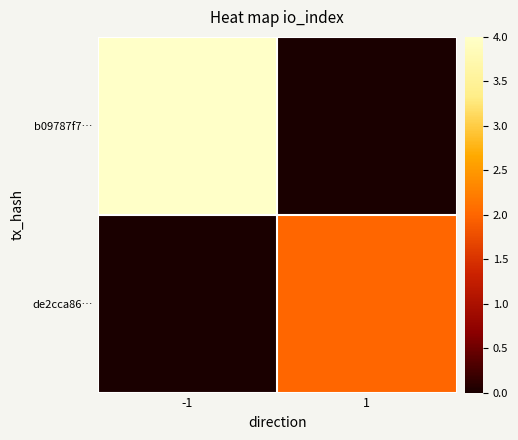

Reading left to right, transcribe all the data shown in this chart.

b09787f7…: -1=4	1=0
de2cca86…: -1=0	1=2